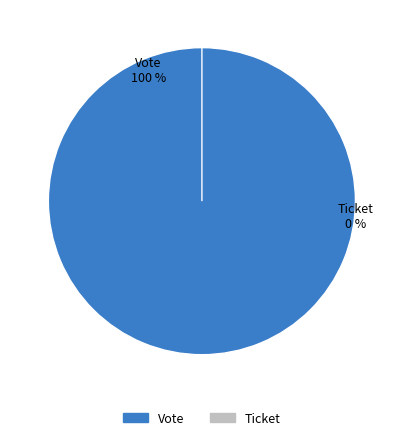

Which slice represents more than half of the pie?

Vote